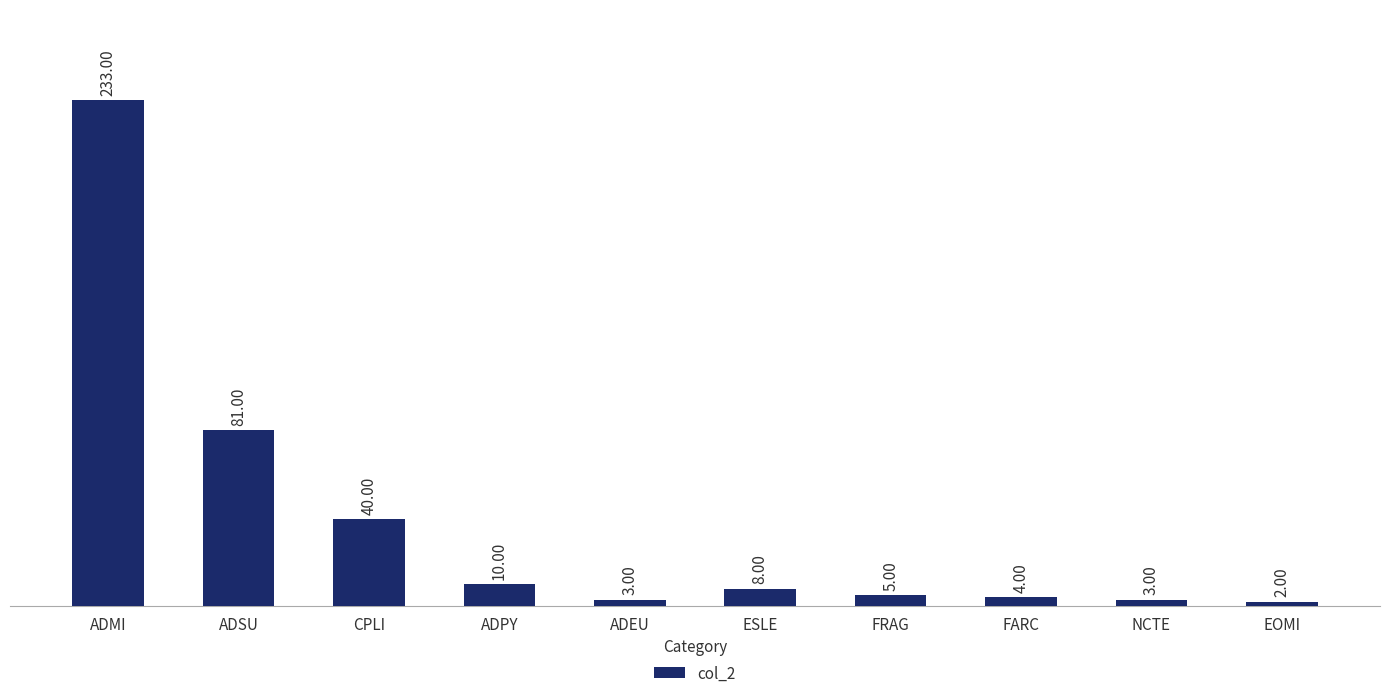

Are the bars grouped side by side (vs. stacked)?

No